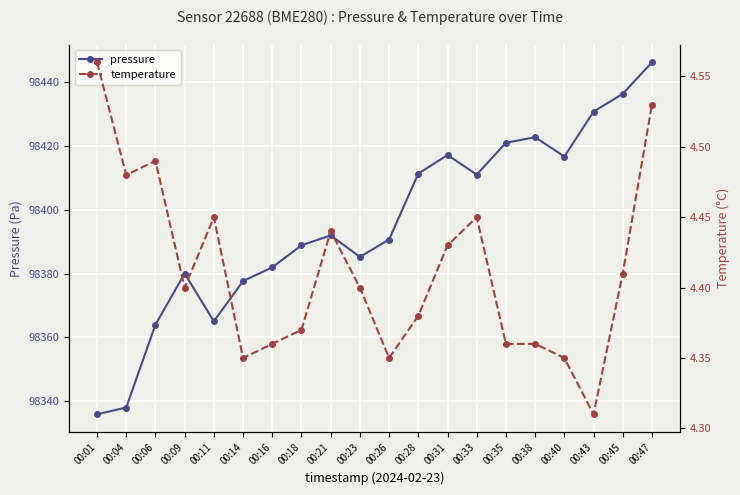

List the labels in order of pressure value, smallest first.

00:01, 00:04, 00:06, 00:11, 00:14, 00:09, 00:16, 00:23, 00:18, 00:26, 00:21, 00:33, 00:28, 00:40, 00:31, 00:35, 00:38, 00:43, 00:45, 00:47